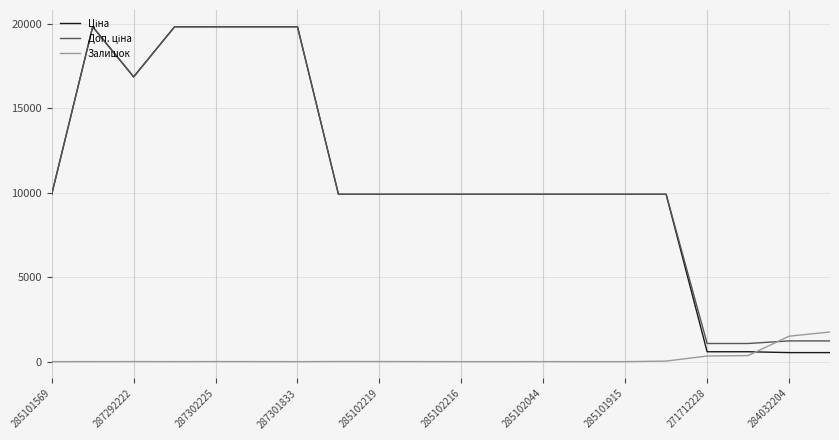

True or false: Залишок has a value of 0.0 at 285102216.

True